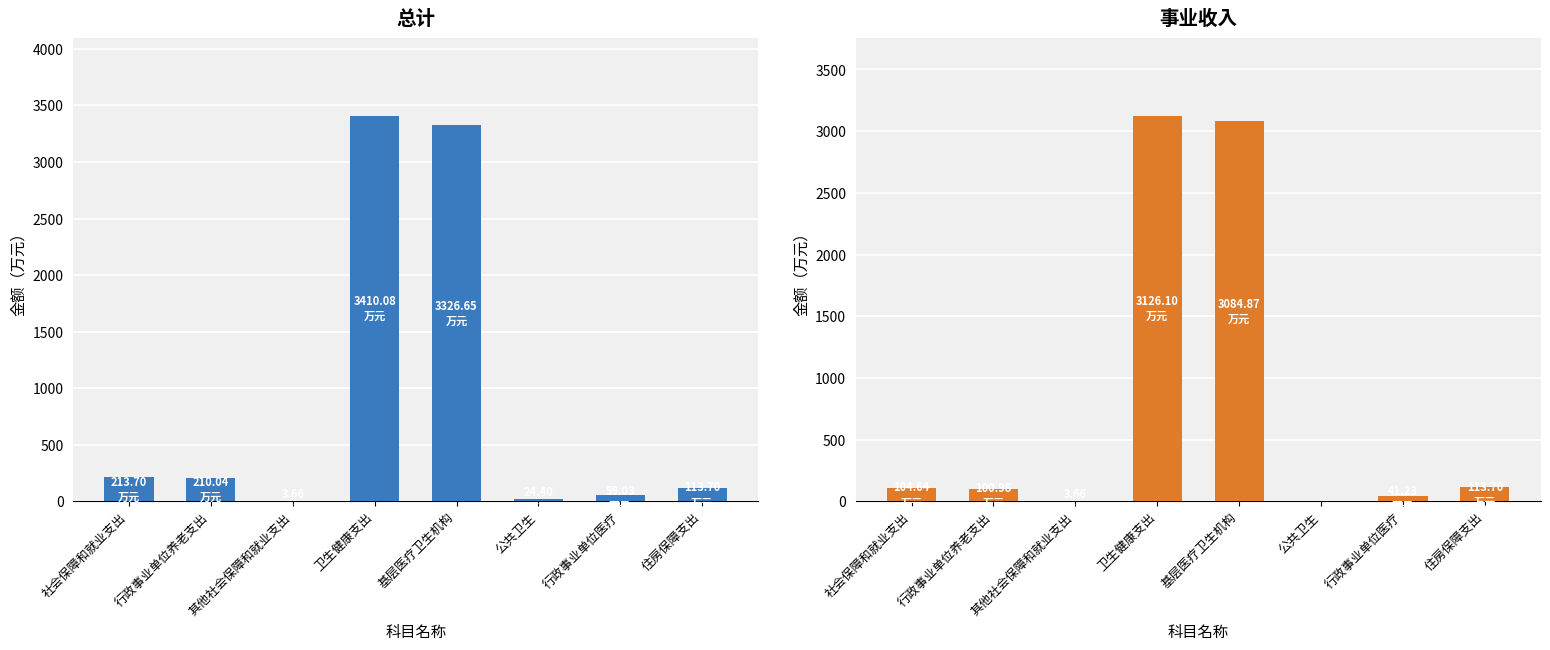

How many bars are there in total?

16